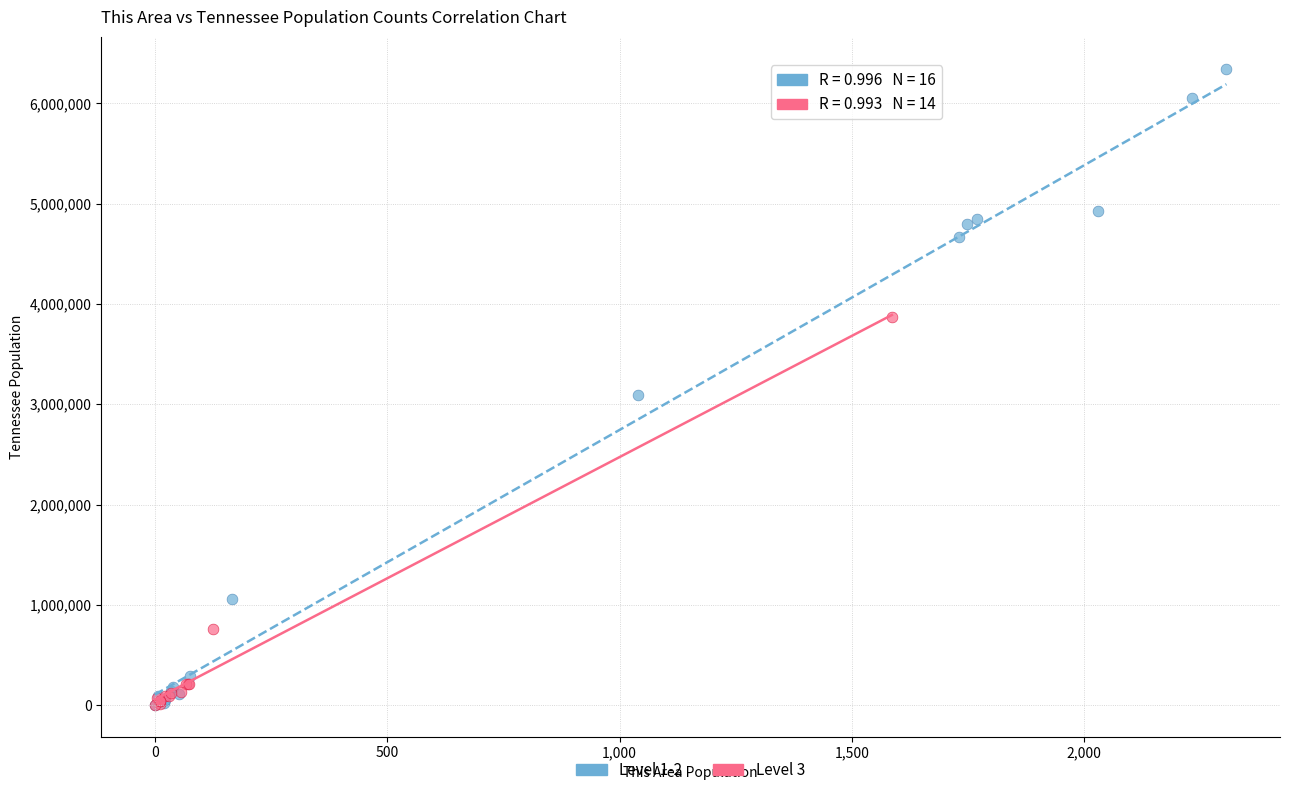

What are all the series names shown in the legend?

Level 1-2, Level 3